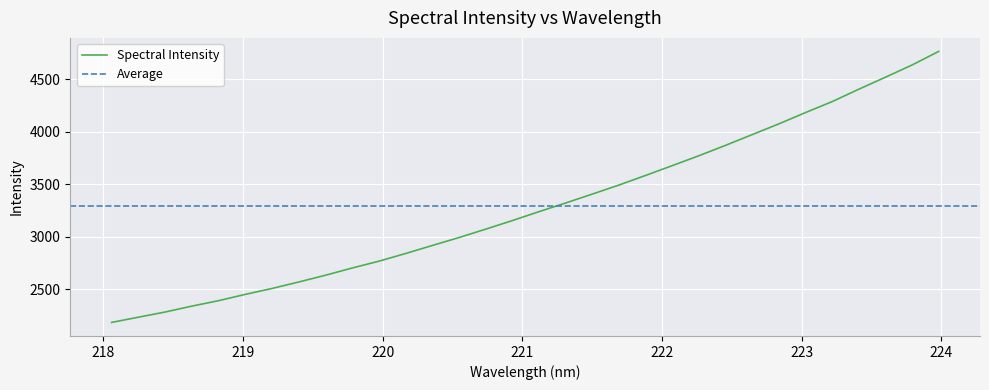

Reading left to right, what are all the values shown in this chart?

2182.4	2232.1	2281.2	2337.4	2389.3	2449.3	2505.5	2567.1	2631.4	2700.3	2765.1	2838.1	2914.6	2990.1	3069.9	3151.7	3236.8	3319.4	3404.3	3490.3	3582.1	3675.5	3770.0	3868.9	3971.2	4073.4	4181.3	4285.6	4403.6	4518.0	4634.7	4764.0